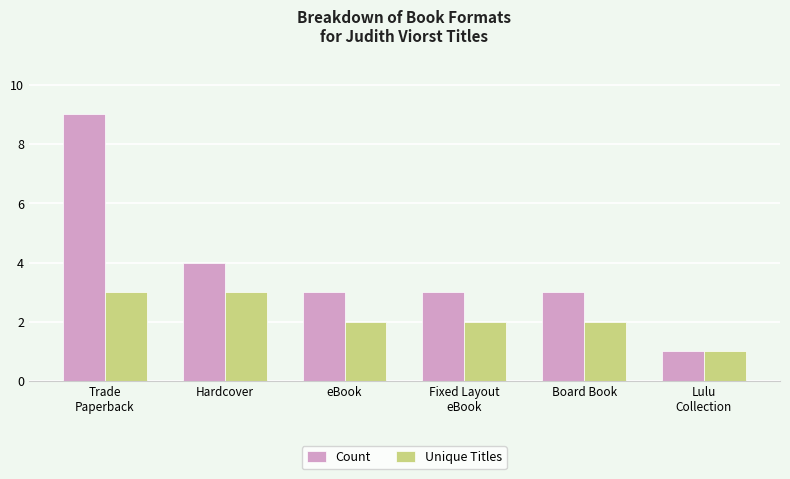

How many categories are shown in the chart?

6